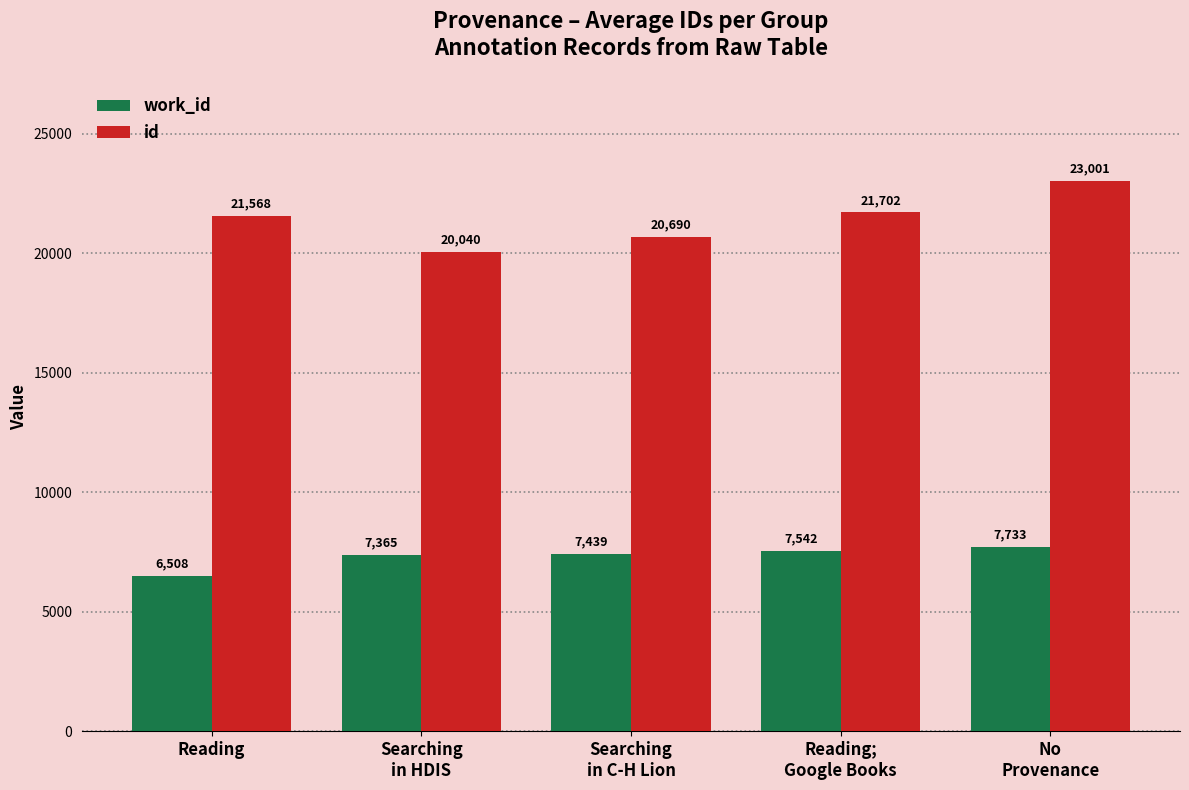

At which label does id reach its peak?

No
Provenance